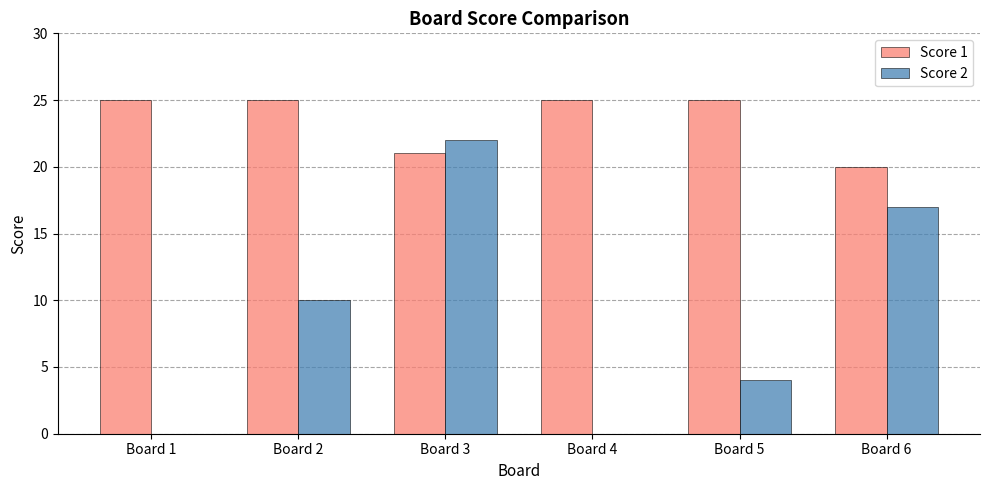

The Score 1 series shows 8 at Board 2. True or false?

False